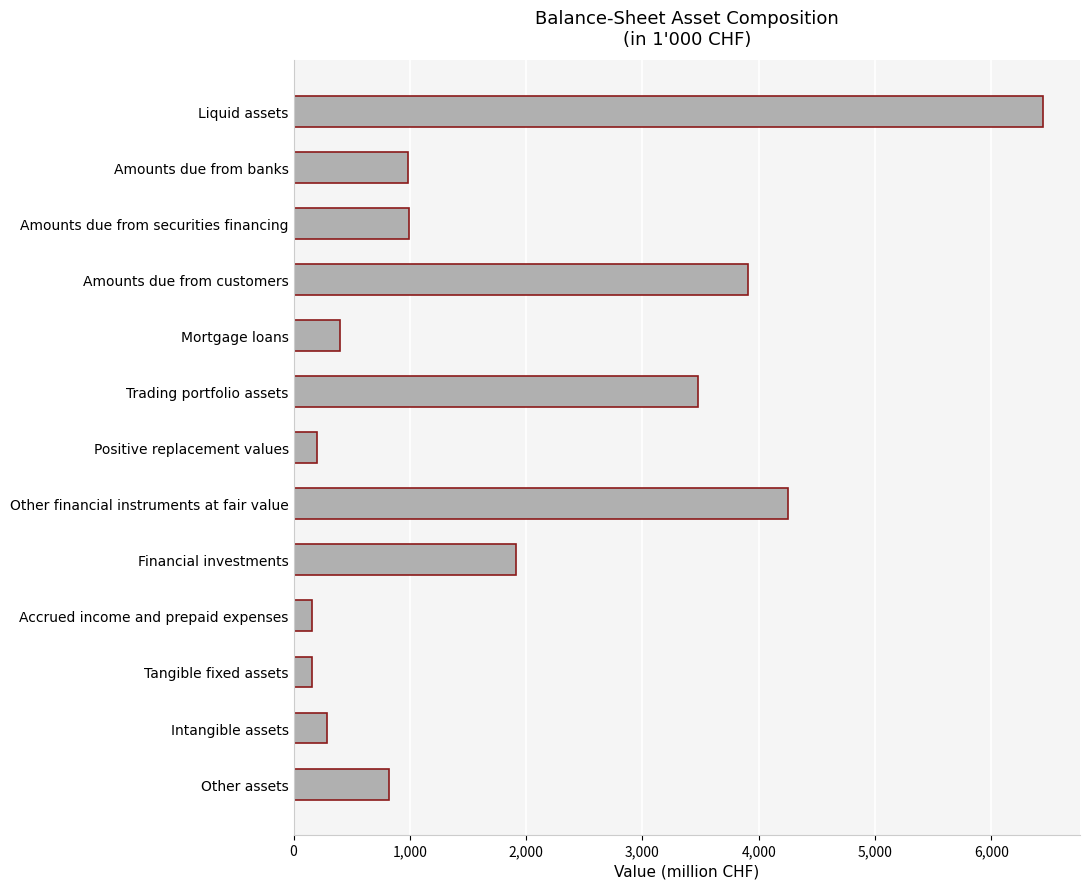

What is the value of the 12th bar from the top?

284.5